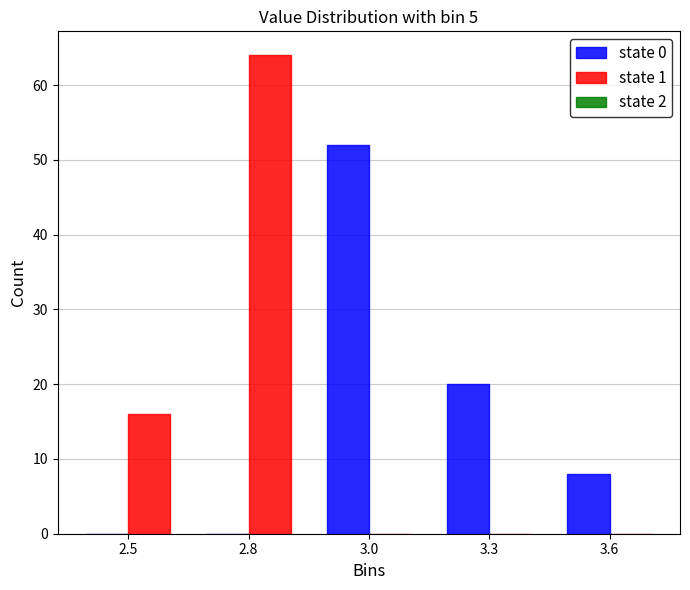

Reading left to right, transcribe all the data shown in this chart.

state 0: 2.5=0	2.8=0	3.0=52	3.3=20	3.6=8
state 1: 2.5=16	2.8=64	3.0=0	3.3=0	3.6=0